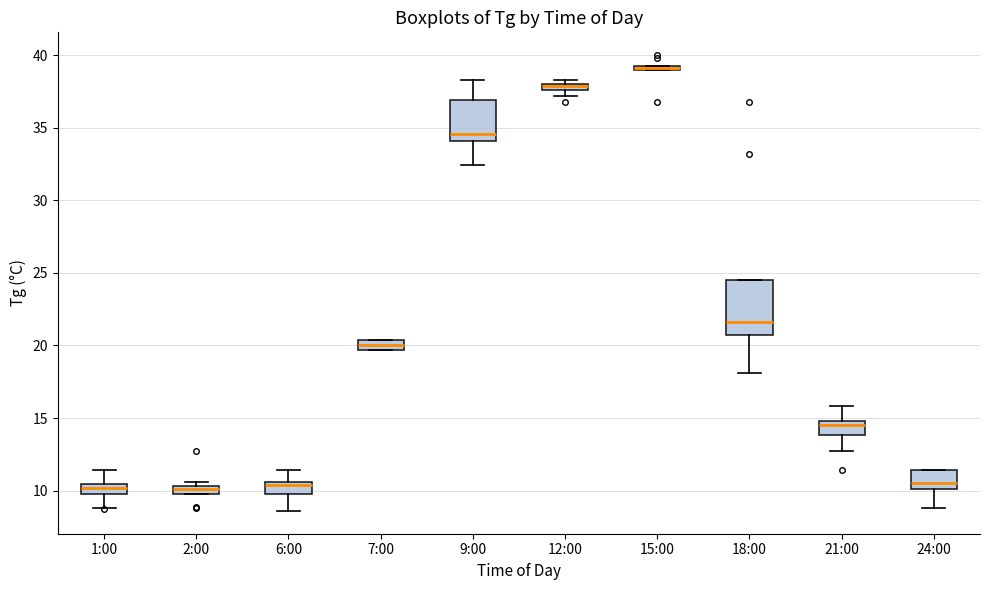

Comparing the boxes themselves (not the whiskers), which one is the tallest?

18:00